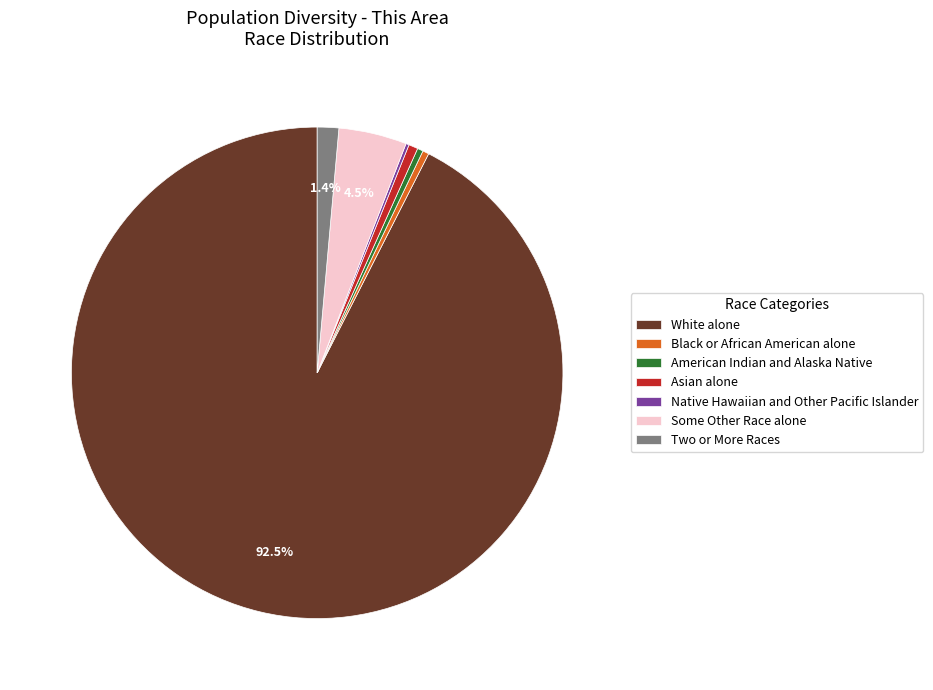

Which has a higher value, Two or More Races or Some Other Race alone?

Some Other Race alone